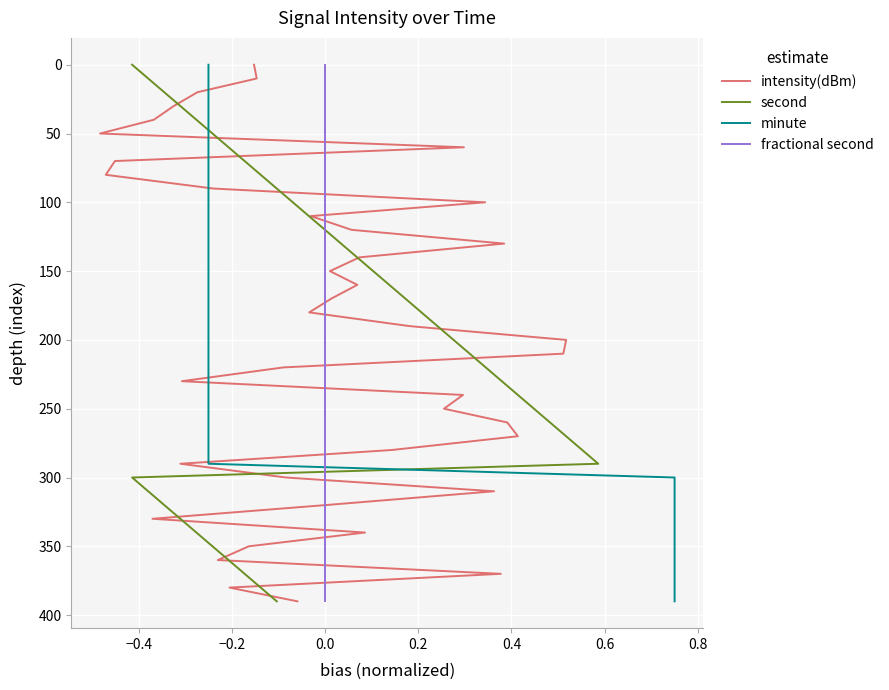

How many data points in intensity(dBm) are above 200?

19